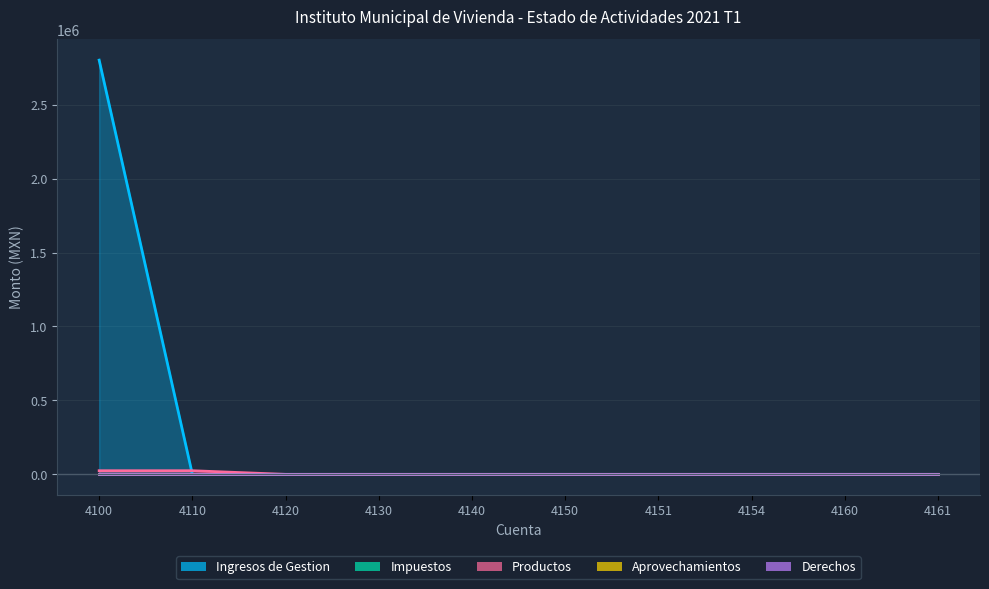

Where is Derechos nearest to the value 0?

4100